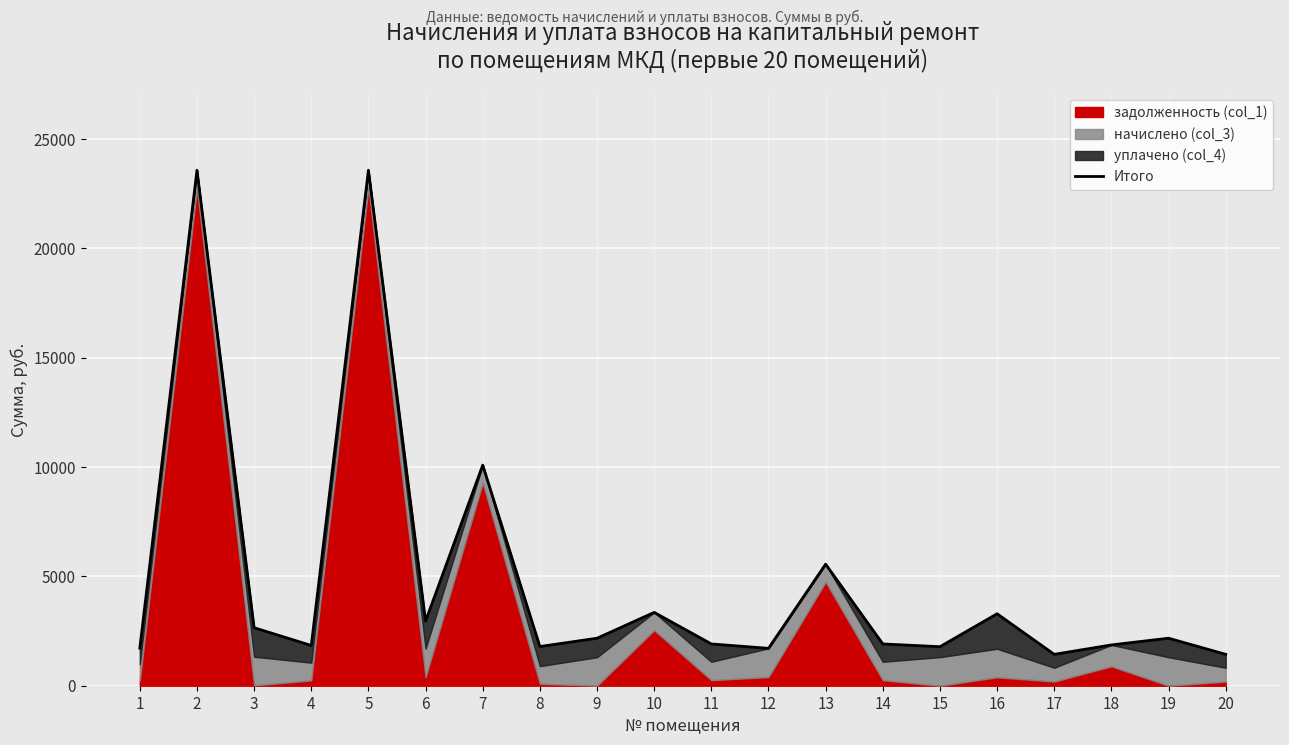

How many values exceed 2172?

10